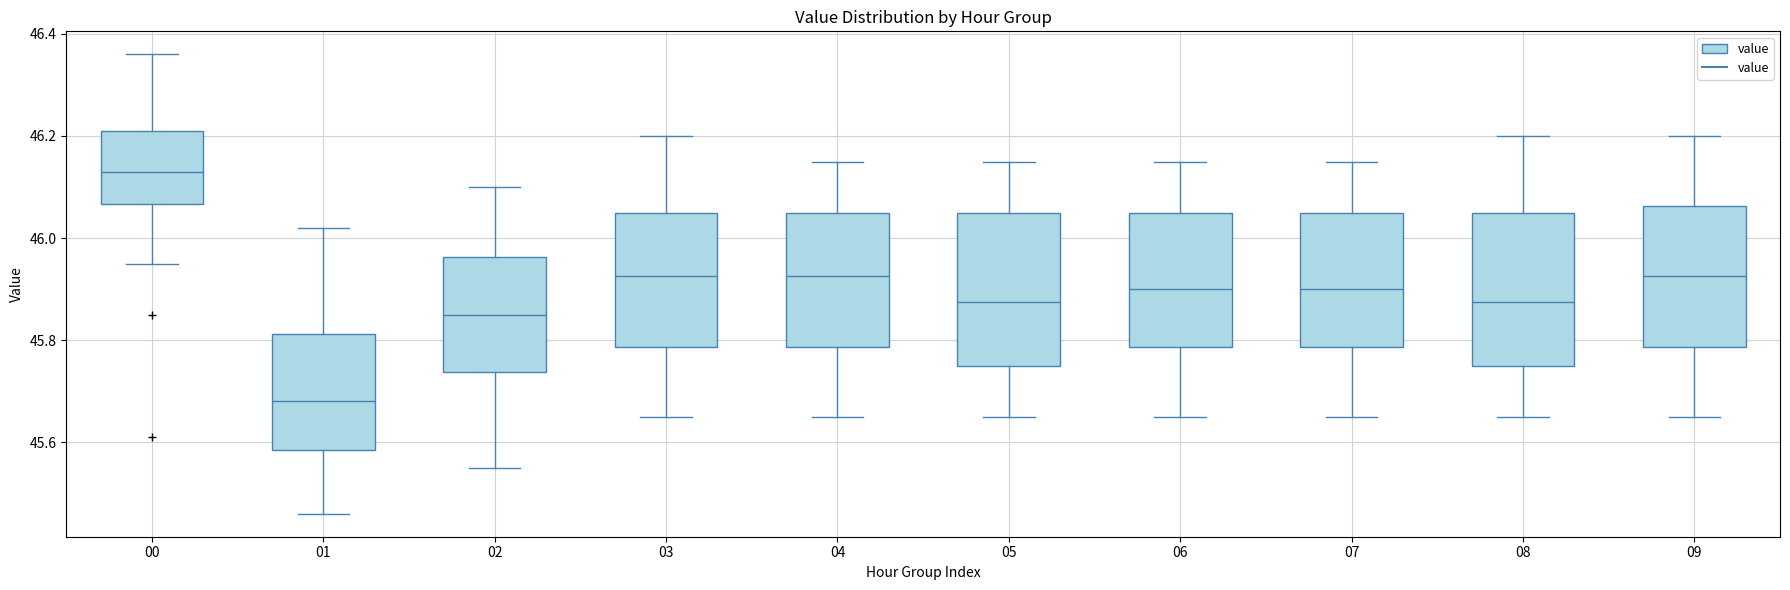

Where does the upper whisker of the box at x = 02 end on the y-axis? The values are not printed on the chart, so give them approximately, as read against the axis.

46.10